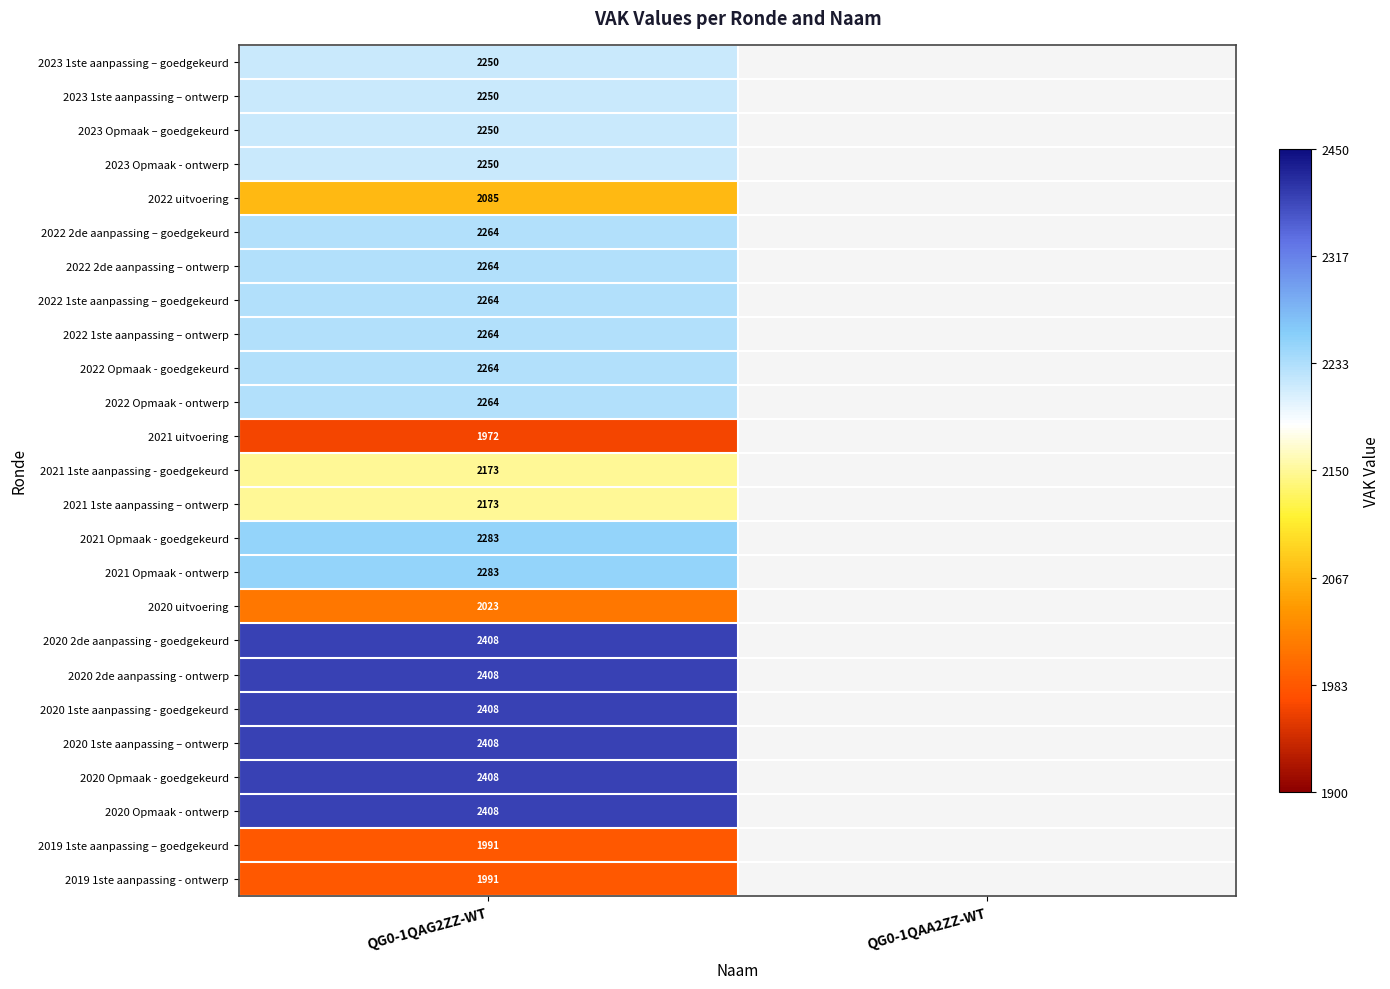

True or false: 2020 Opmaak - ontwerp has a value of 2408 at QG0-1QAG2ZZ-WT.

True